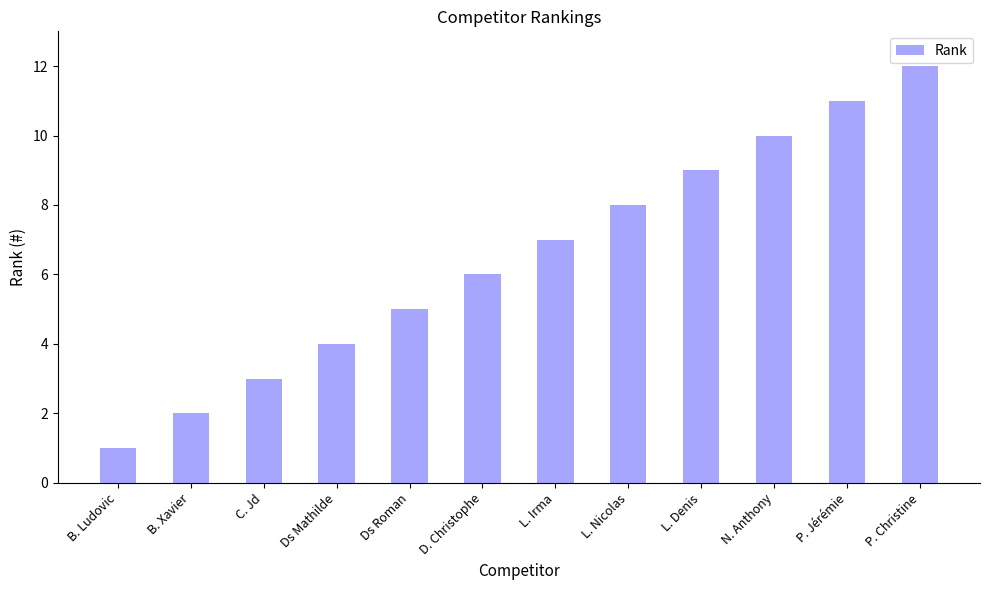

How many distinct data groups are displayed?

1